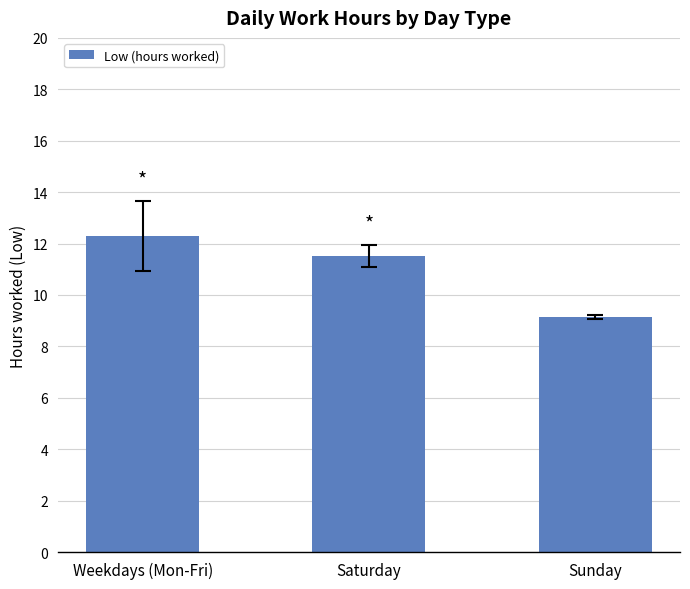

At which label does the data first exceed 11?

Weekdays (Mon-Fri)